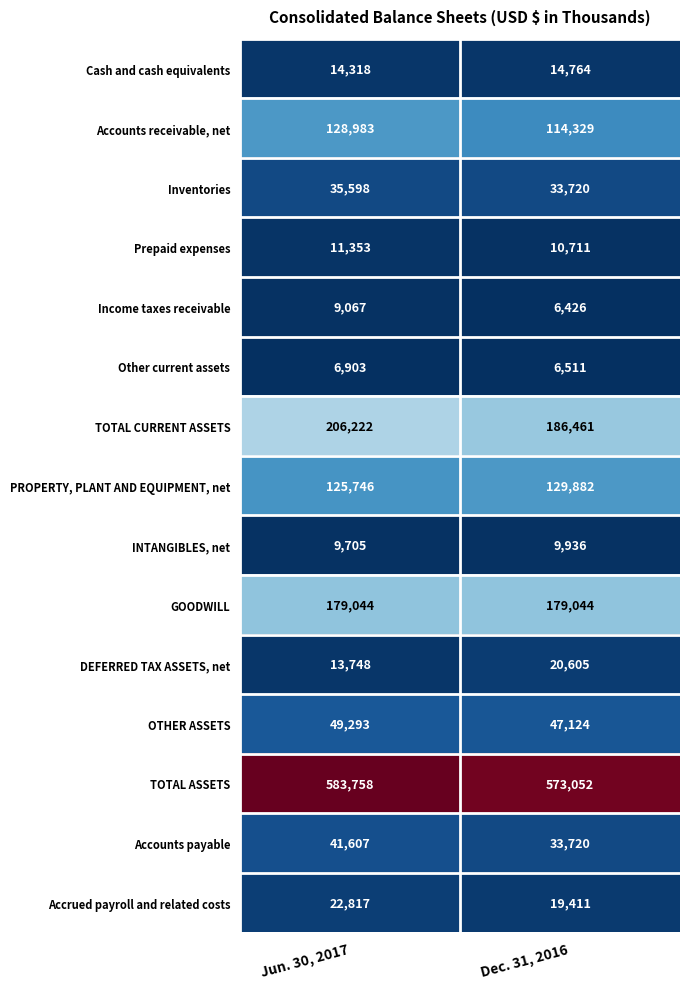

List the labels in order of Income taxes receivable value, largest first.

Jun. 30, 2017, Dec. 31, 2016